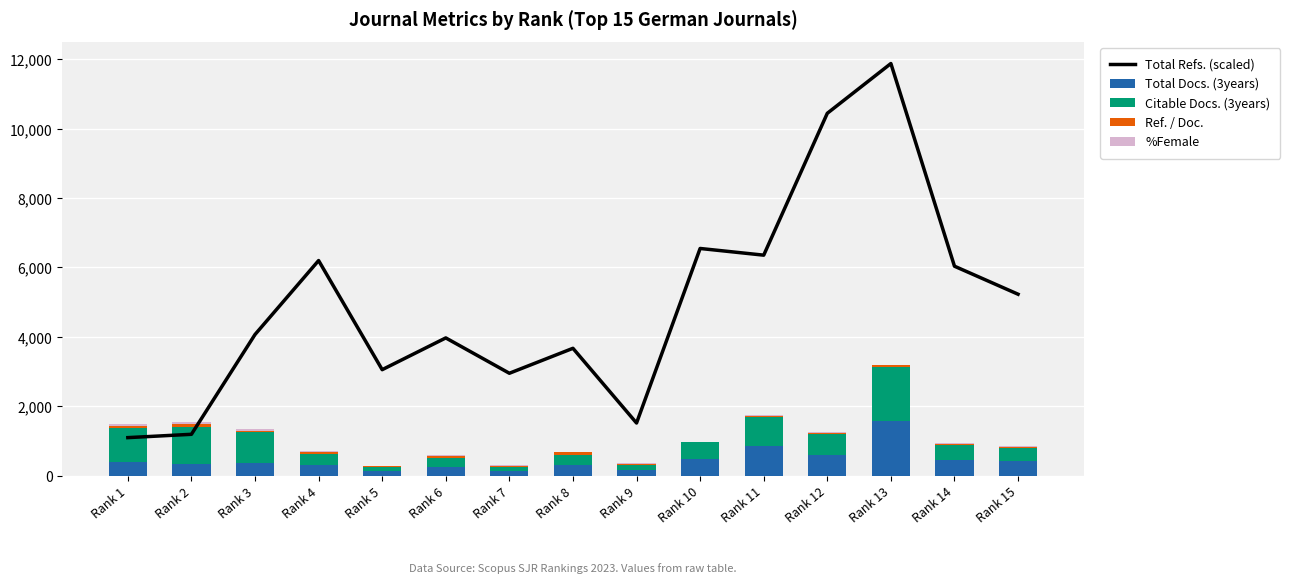

True or false: Ref. / Doc. has a value of 12.6 at Rank 5.

False